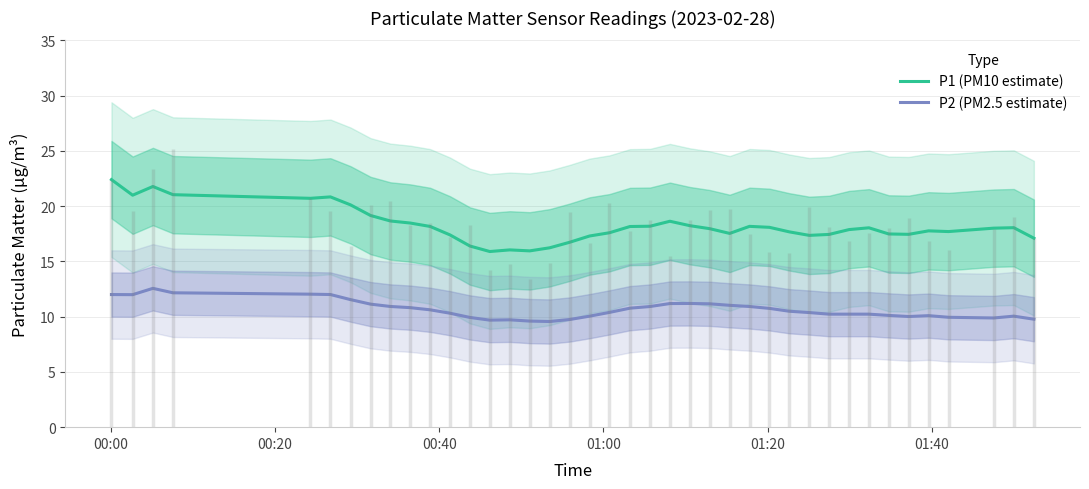

How many values in the P1 (PM10 estimate) series exceed 18?

20